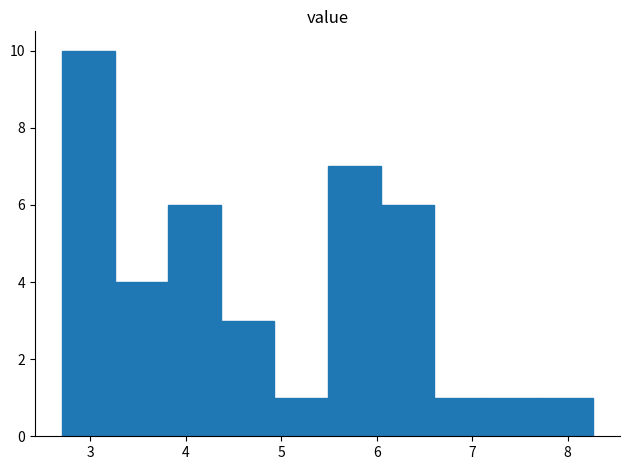

Reading left to right, list every bar in this chart as the range it spans on the x-axis followed by its height. Neither the bar edges nor the heights are printed on the chart, so give them approximately, as read against the axes.

2.7 to 3.3: 10
3.3 to 3.8: 4
3.8 to 4.4: 6
4.4 to 4.9: 3
4.9 to 5.5: 1
5.5 to 6.0: 7
6.0 to 6.6: 6
6.6 to 7.2: 1
7.2 to 7.7: 1
7.7 to 8.3: 1